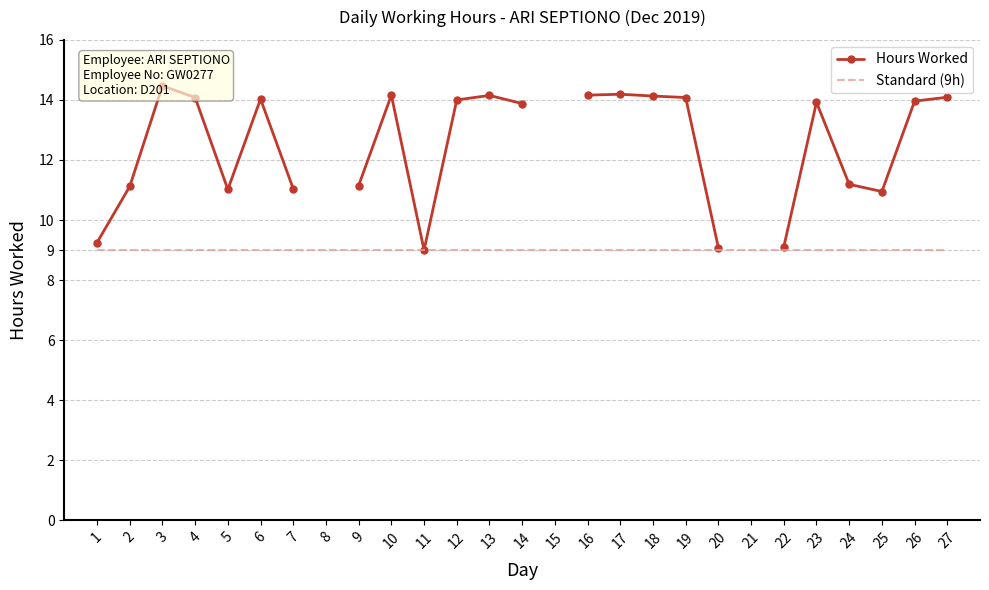

What are all the series names shown in the legend?

Hours Worked, Standard (9h)